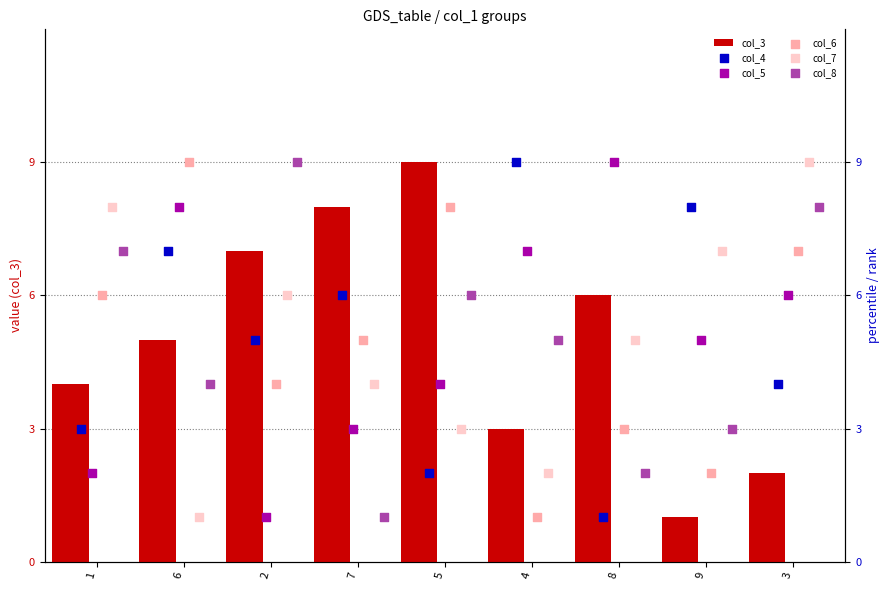

Is the value of col_5 at 3 greater than the value of col_4 at 9?

No